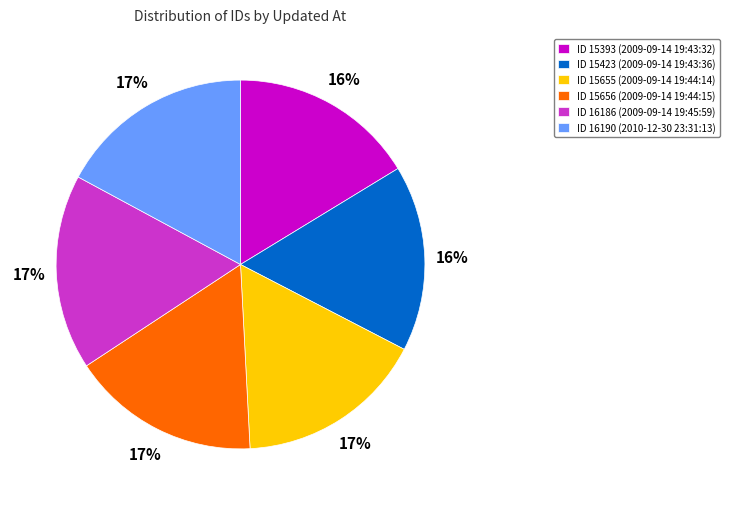

To the nearest percent, what percentage of the pie is ID 16186 (2009-09-14 19:45:59)?

17%